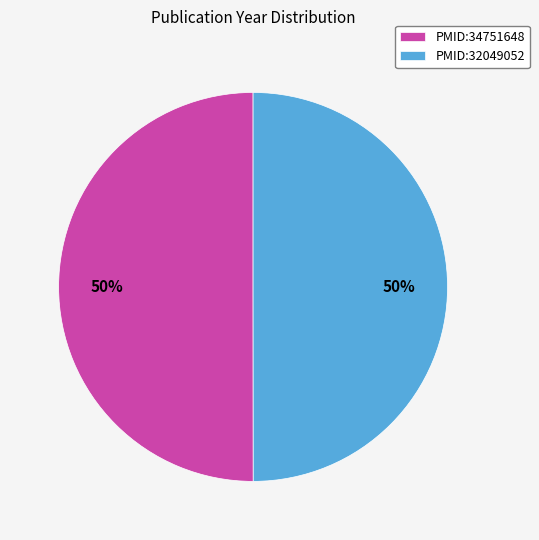

Is the sum of PMID:34751648 and PMID:32049052 greater than half?

Yes